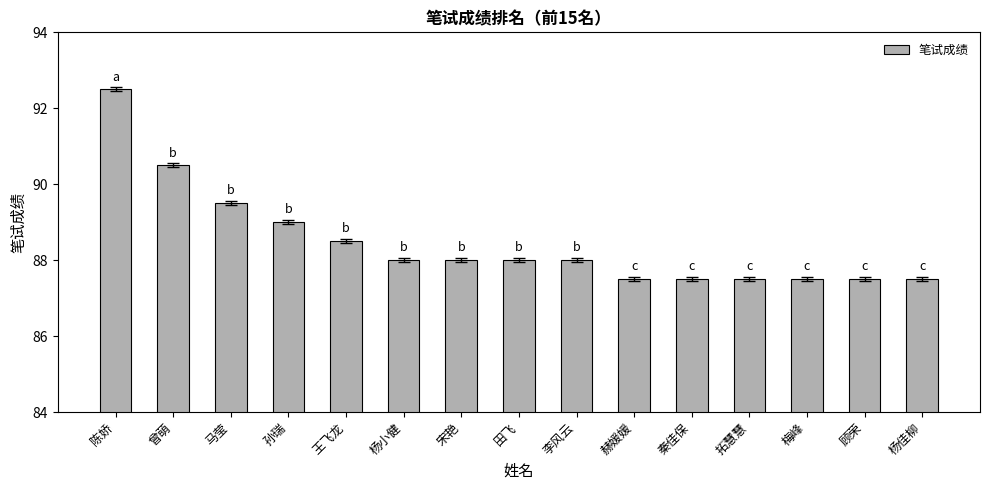

At which category does the chart reach its peak across all series?

陈娇